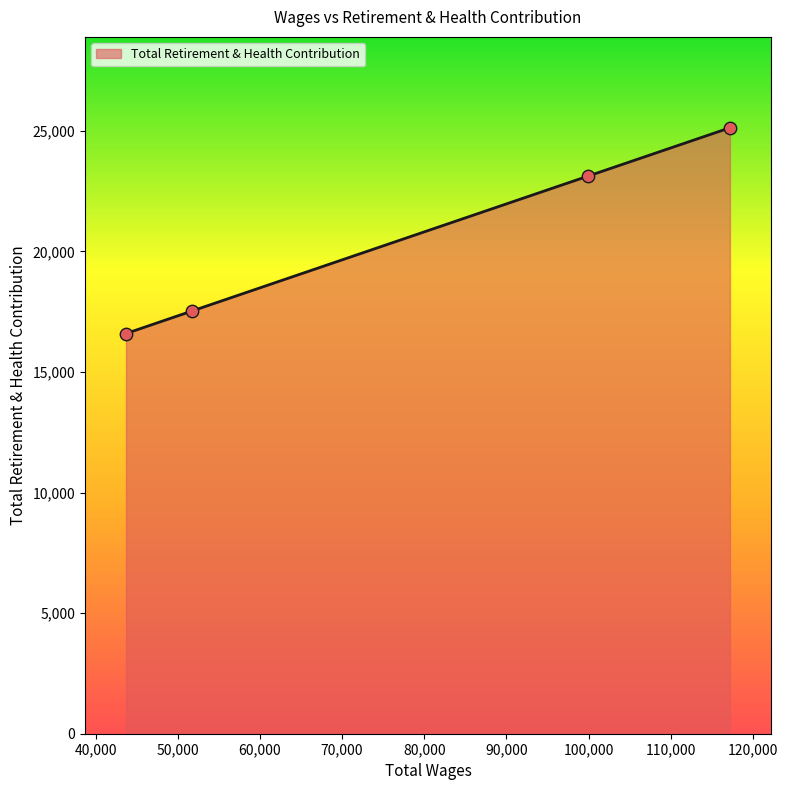

What is the smallest value displayed?

16593